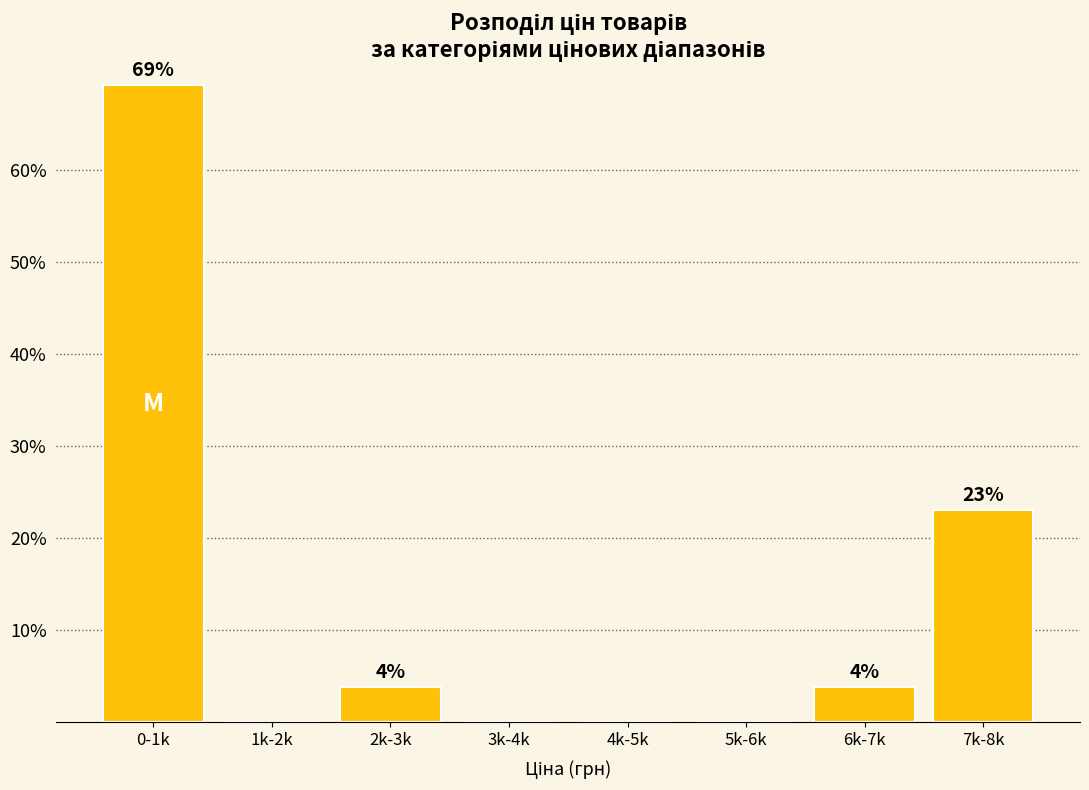

At which category does the chart reach its peak across all series?

0-1k